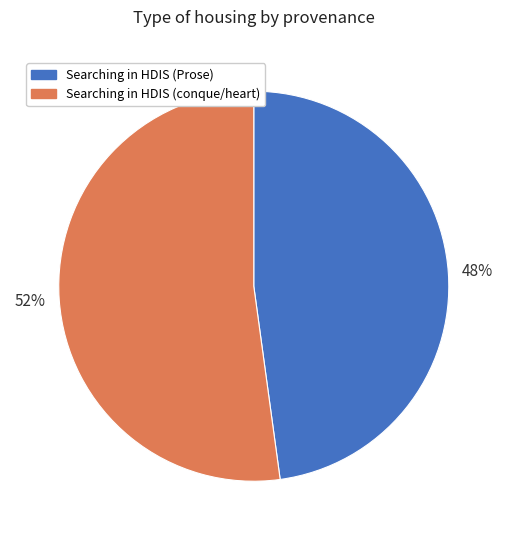

How many segments does this pie chart have?

2